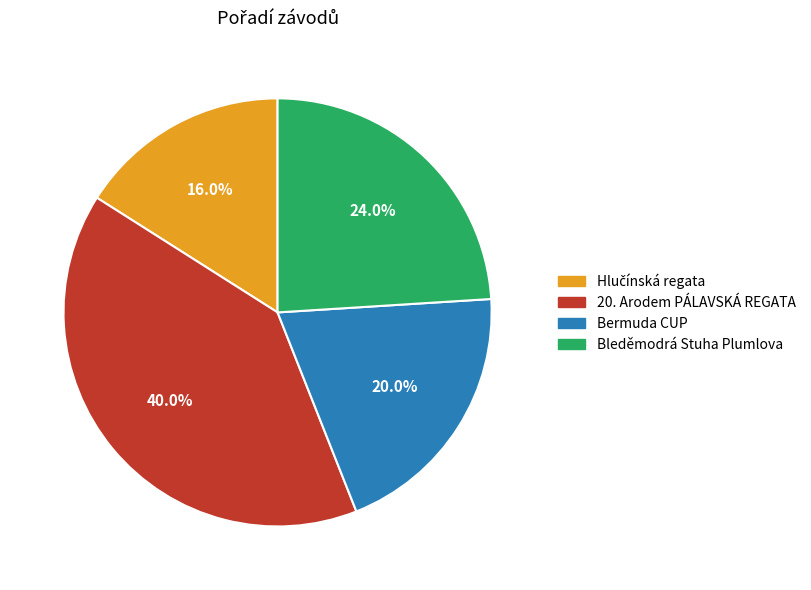

Does any single category account for the majority?

No